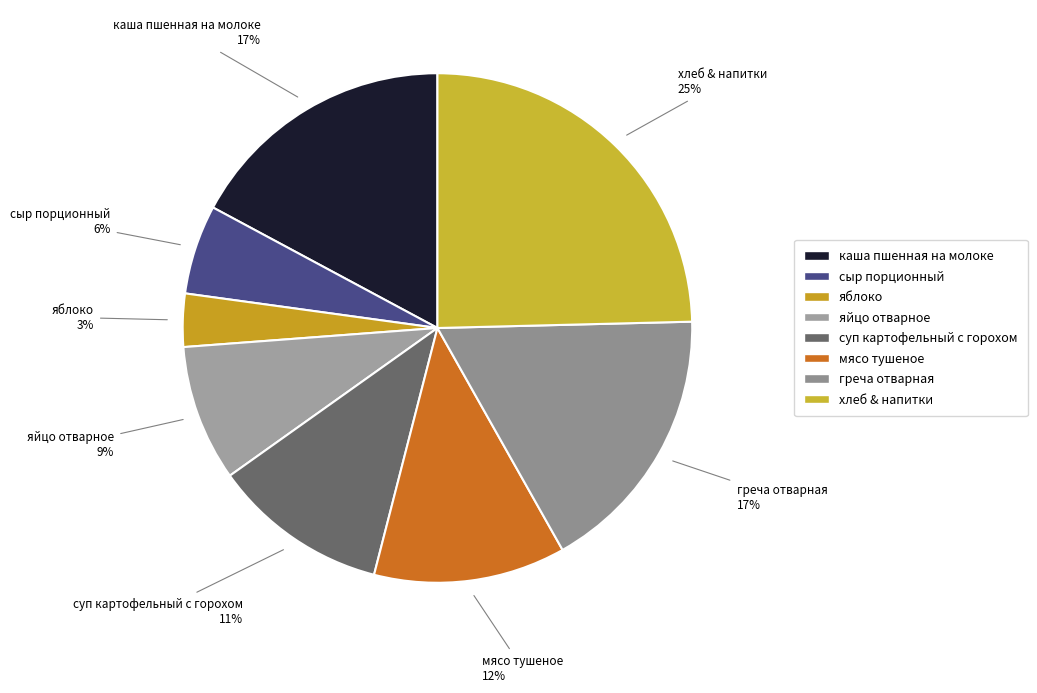

How many slices are in this pie chart?

8